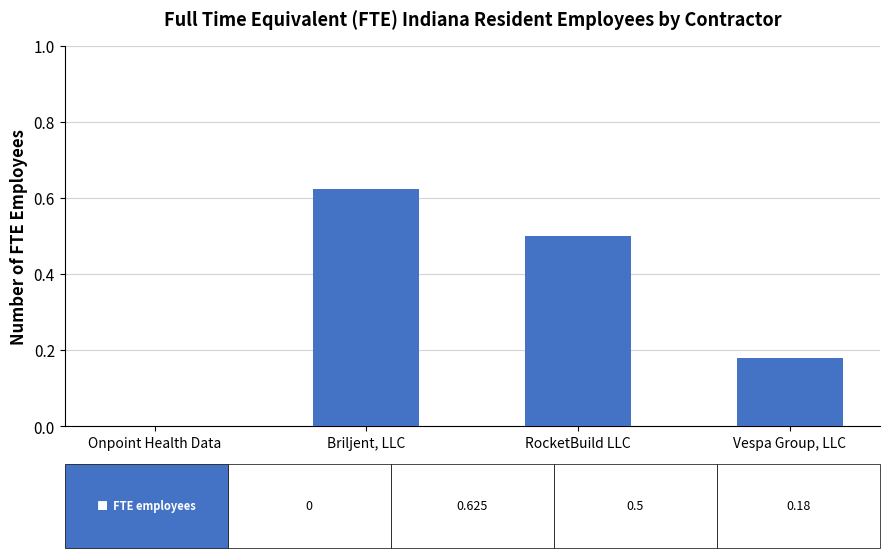

What is the sum of all values?

1.3